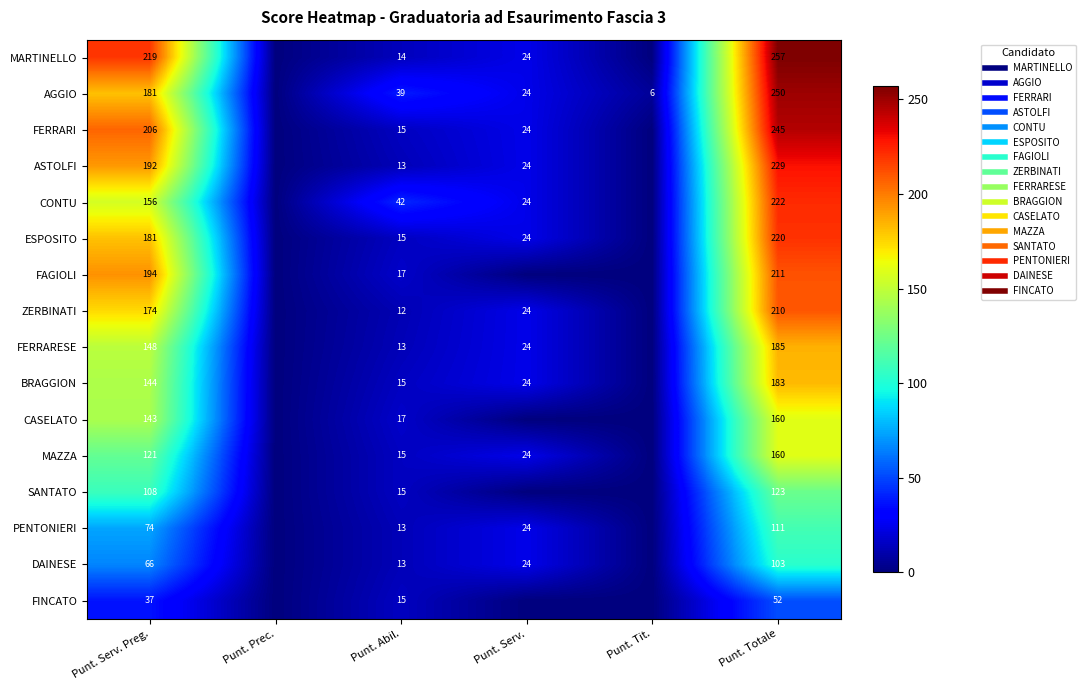

At which label does BRAGGION first exceed 24?

Punt. Serv. Preg.